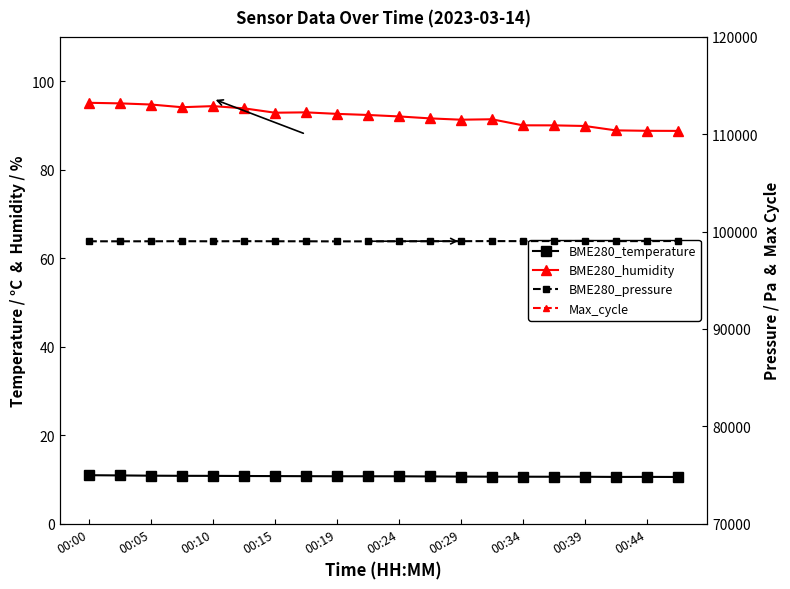

At which category is the sum across all series the highest?

15